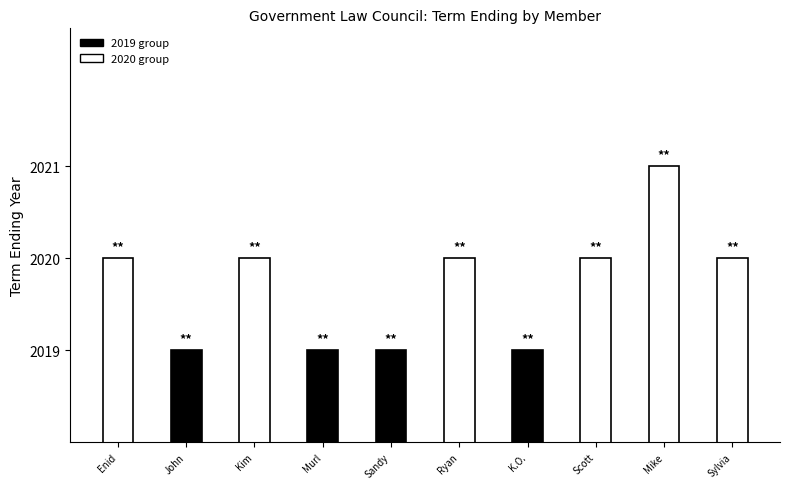

What is the change in value from Murl to Mike?

+2